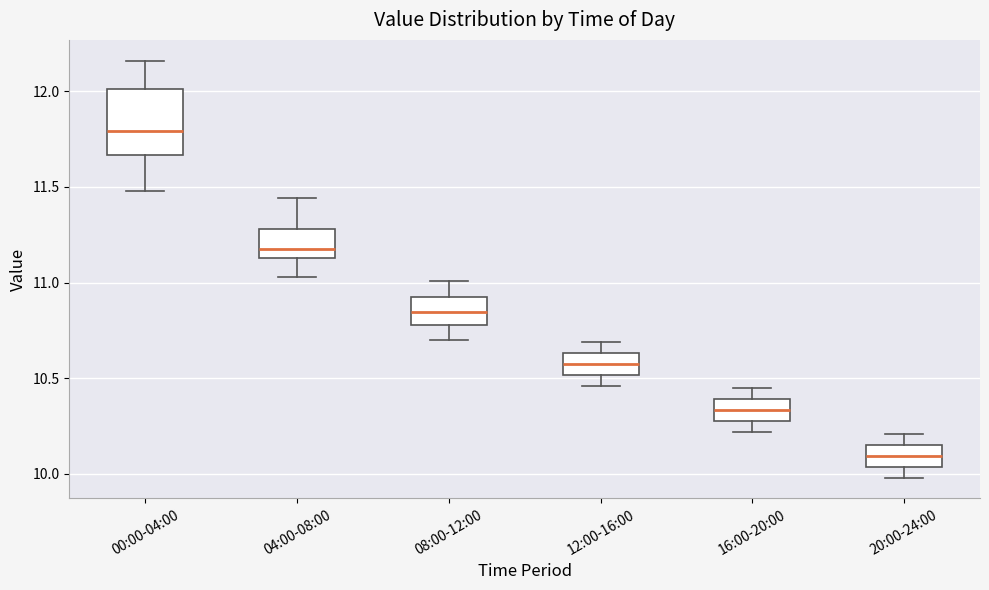

Reading left to right, read every box against the y-axis: the position of its median line, the range the box covers, and the ends of its whiskers. The values are not printed on the chart, so give them approximately, as read against the axis.

00:00-04:00: median 11.80, box 11.65 to 12.00, whiskers 11.50 to 12.15
04:00-08:00: median 11.20, box 11.15 to 11.30, whiskers 11.05 to 11.45
08:00-12:00: median 10.85, box 10.80 to 10.90, whiskers 10.70 to 11.00
12:00-16:00: median 10.60, box 10.50 to 10.65, whiskers 10.45 to 10.70
16:00-20:00: median 10.35, box 10.30 to 10.40, whiskers 10.20 to 10.45
20:00-24:00: median 10.10, box 10.05 to 10.15, whiskers 10.00 to 10.20